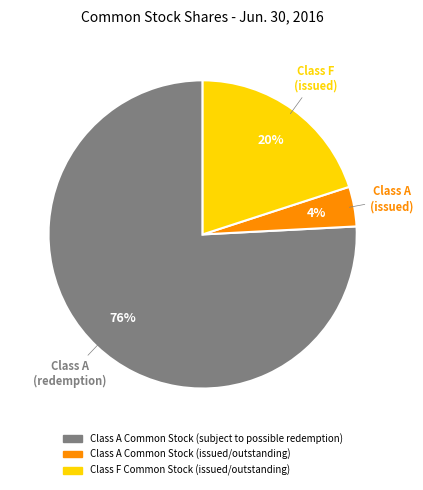

To the nearest percent, what portion does Class A Common Stock (subject to possible redemption) represent?

76%